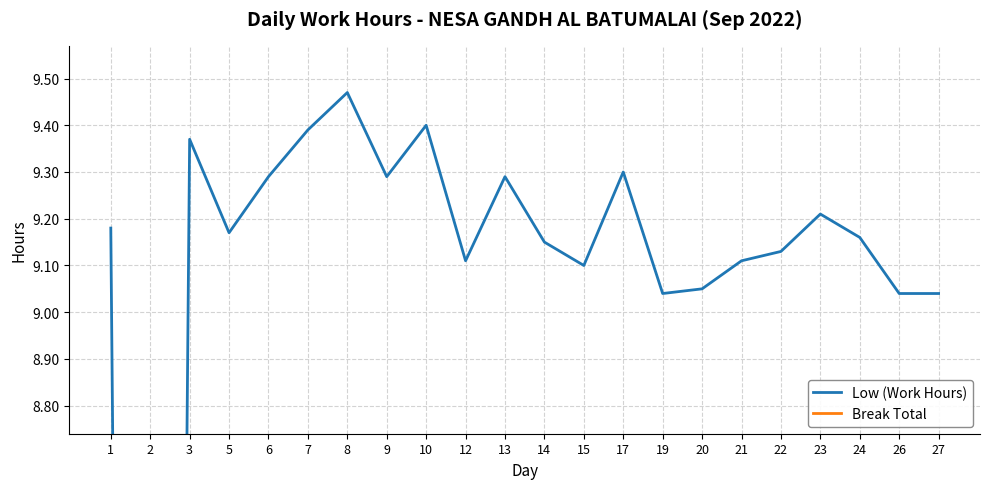

List the series in order of their peak value, lowest first.

Break Total, Low (Work Hours)